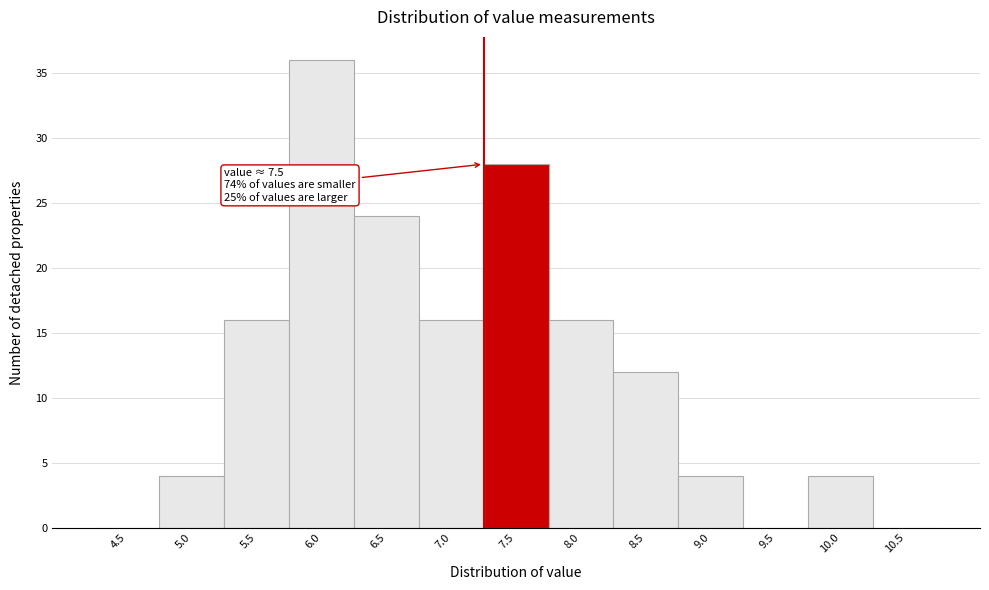

Reading left to right, transcribe all the data shown in this chart.

4.5=0	5.0=4	5.5=16	6.0=36	6.5=24	7.0=16	7.5=28	8.0=16	8.5=12	9.0=4	9.5=0	10.0=4	10.5=0